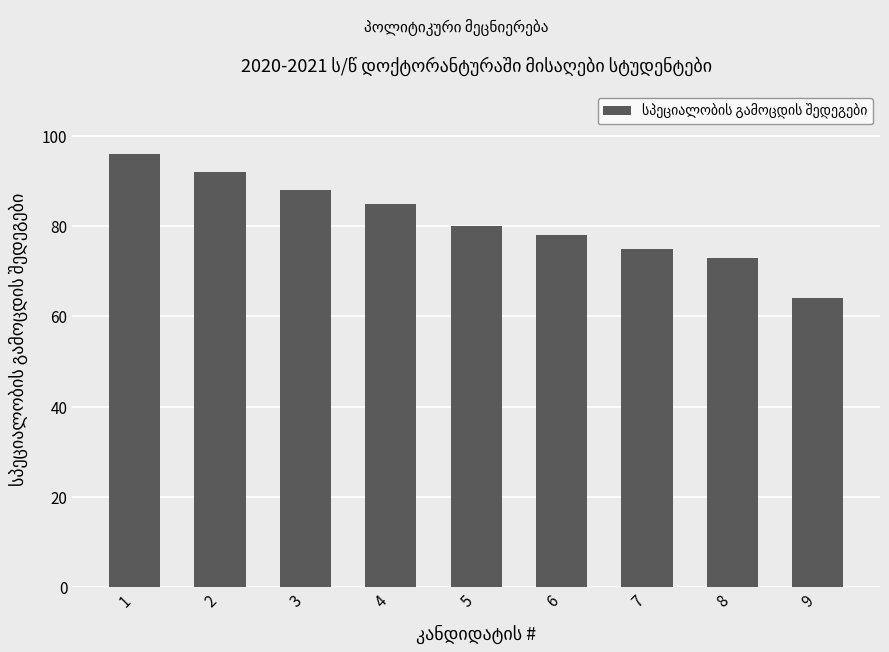

The value at 5 is 80. True or false?

True